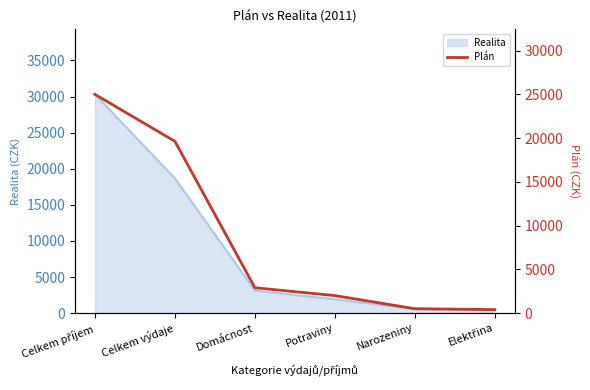

What is the difference between the values at Domácnost and Elektřina?

2500